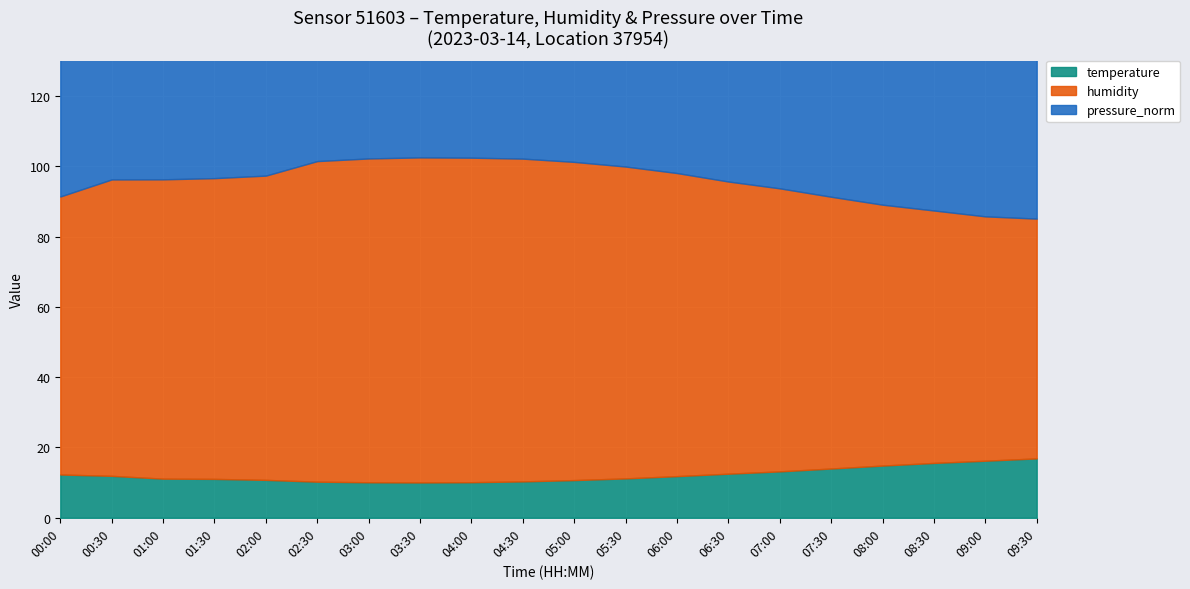

At which label is pressure_norm closest to 88?

07:00